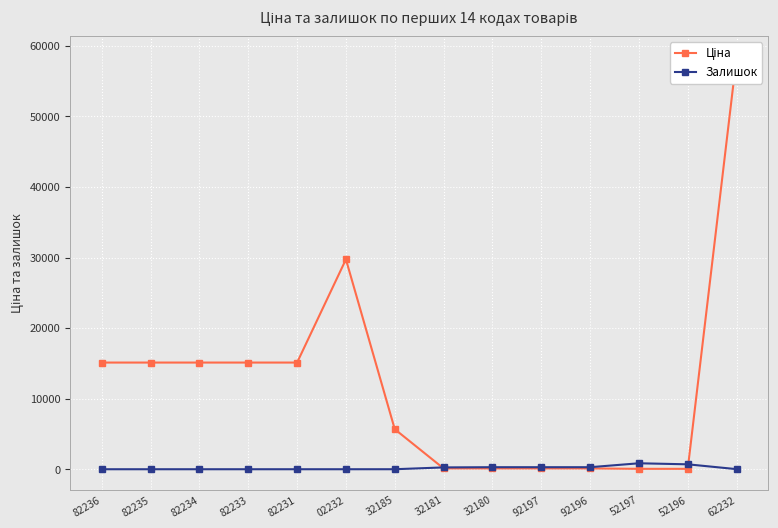

Where does the Залишок series first go above 14?

32181